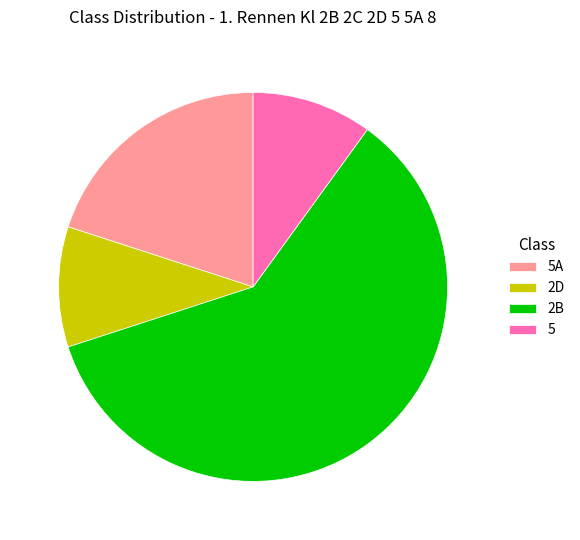

How many slices are in this pie chart?

4